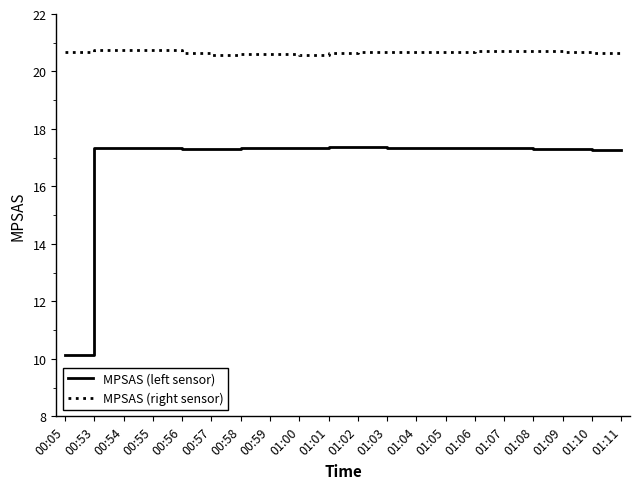

At 01:05, list the series in order from largest to smallest.

MPSAS (right sensor), MPSAS (left sensor)